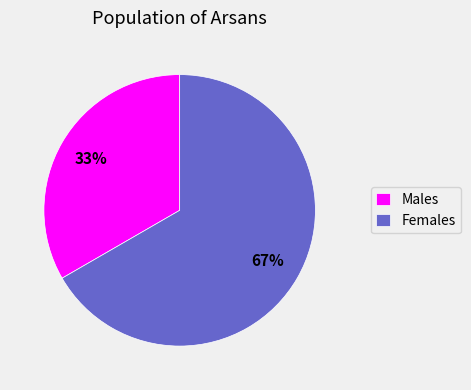

Do Females and Males together represent more than half of the pie?

Yes